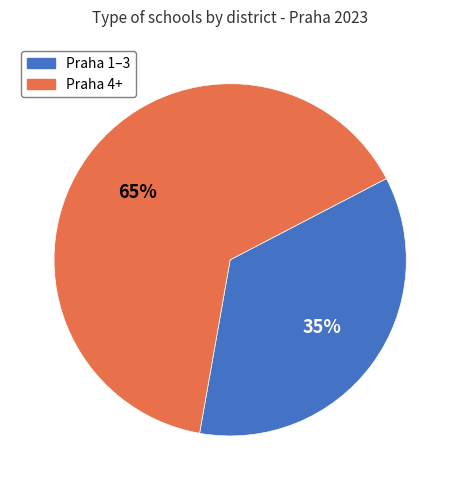

What percentage is the Praha 1–3 slice, to the nearest percent?

35%